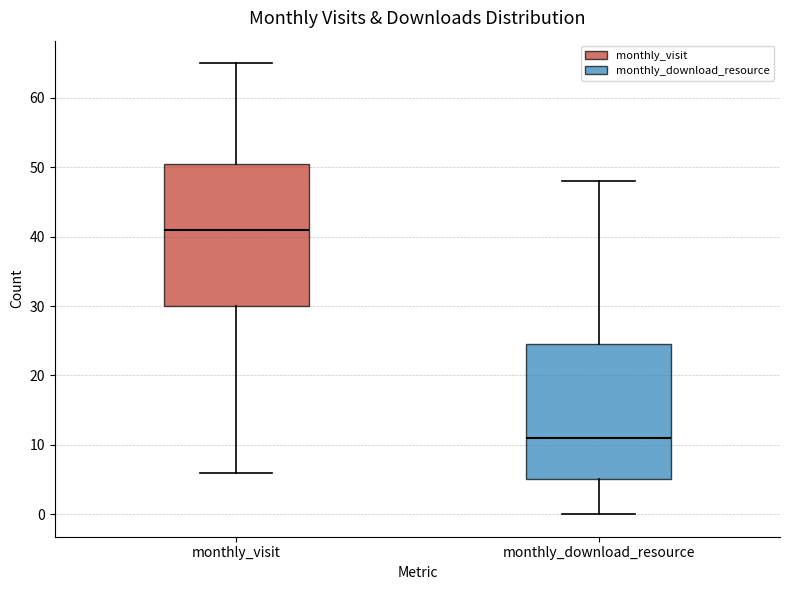

Where is the upper edge of the box for monthly_download_resource on the y-axis? The values are not printed on the chart, so give them approximately, as read against the axis.

25